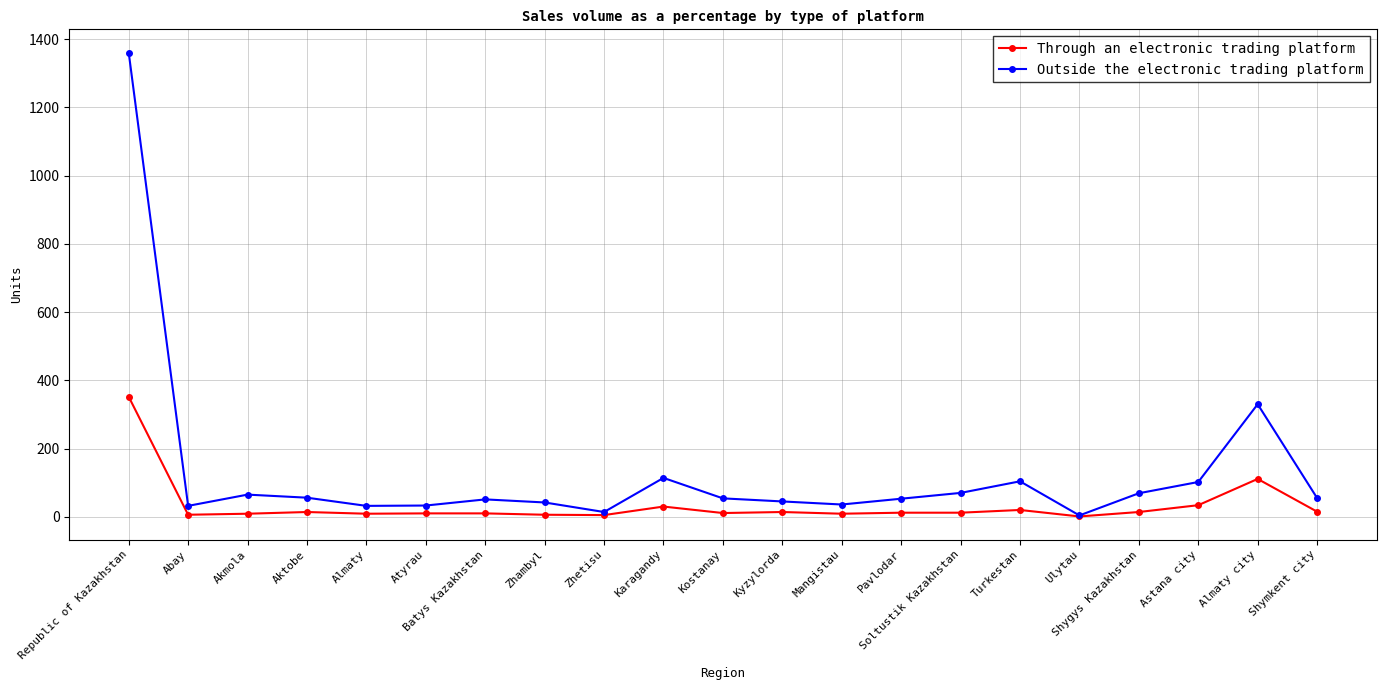

What position from the left is Pavlodar?

14